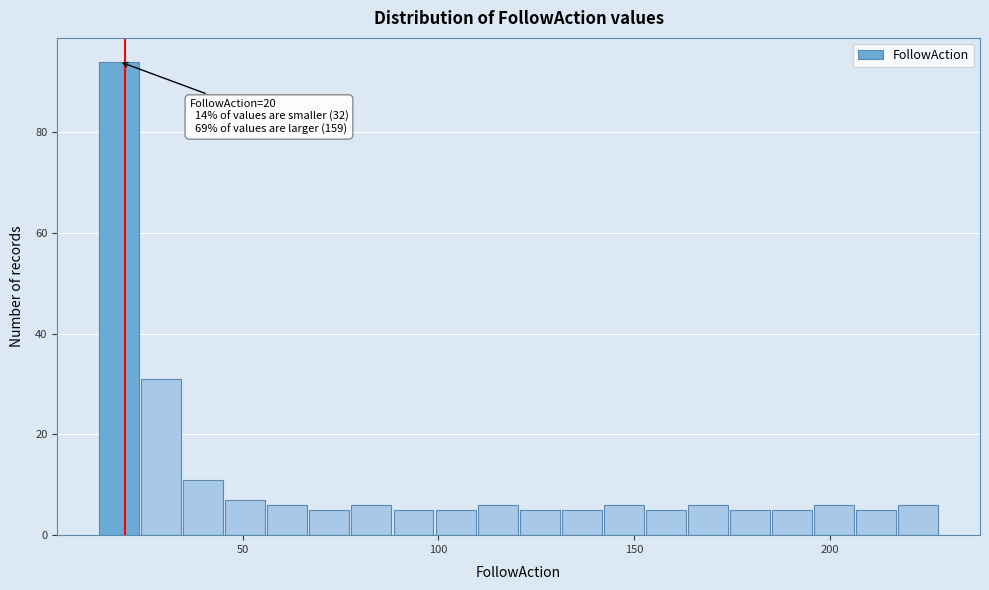

Around what value on the x-axis is the tallest bar? Give the approximate position of its centre, as read against the axis.

20